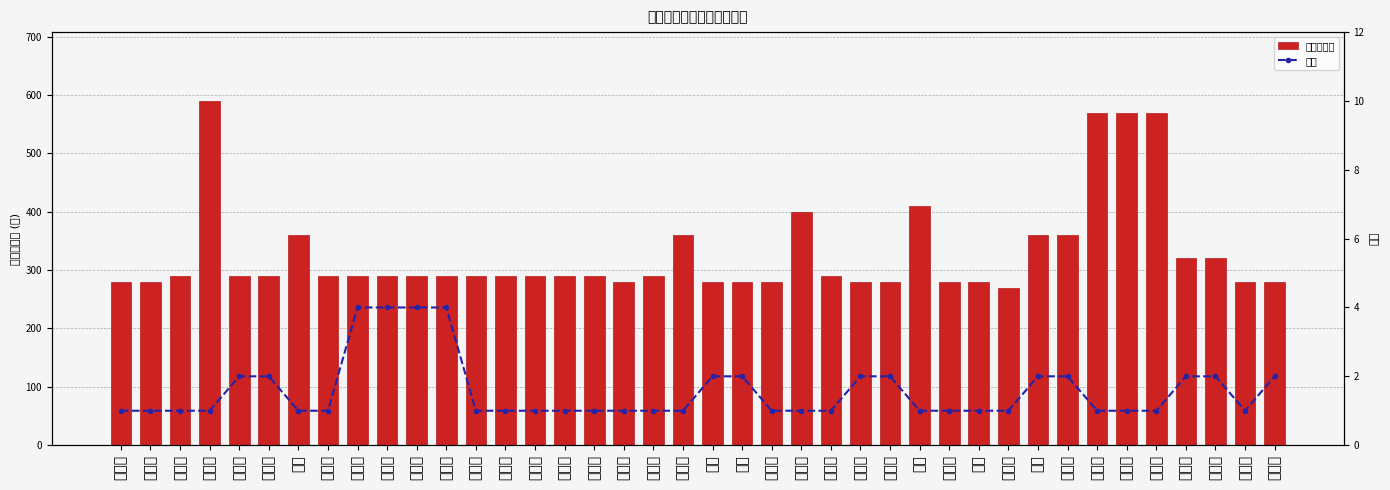

List the series in order of their peak value, lowest first.

人口, 新补贴标准